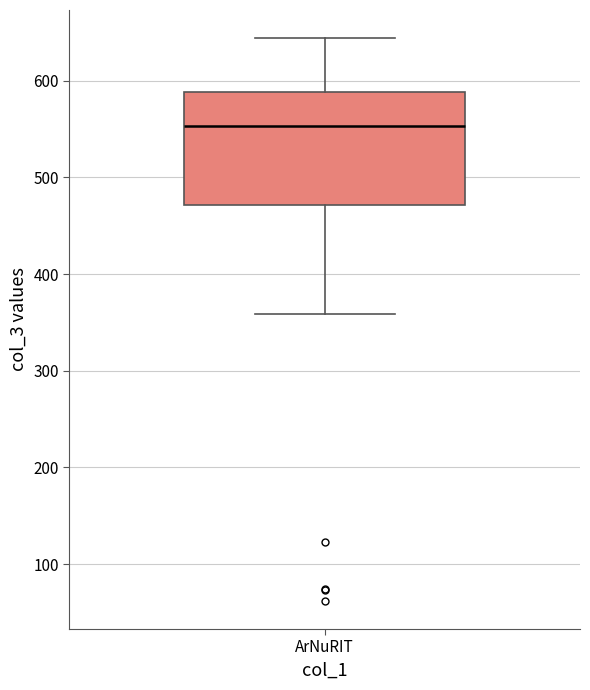

Read this box plot against the y-axis: the position of the median line, the range covered by the box, and the ends of both whiskers. The values are not printed on the chart, so give them approximately, as read against the axis.

median 550, box 470 to 590, whiskers 360 to 640